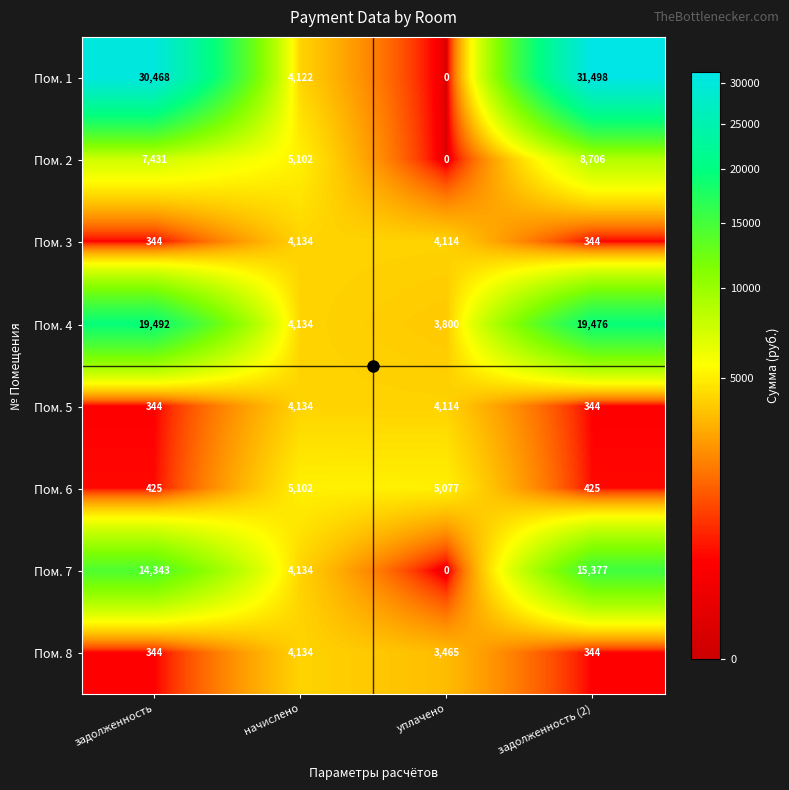

What is the sum of the Пом. 4 values at уплачено and задолженность?

23292